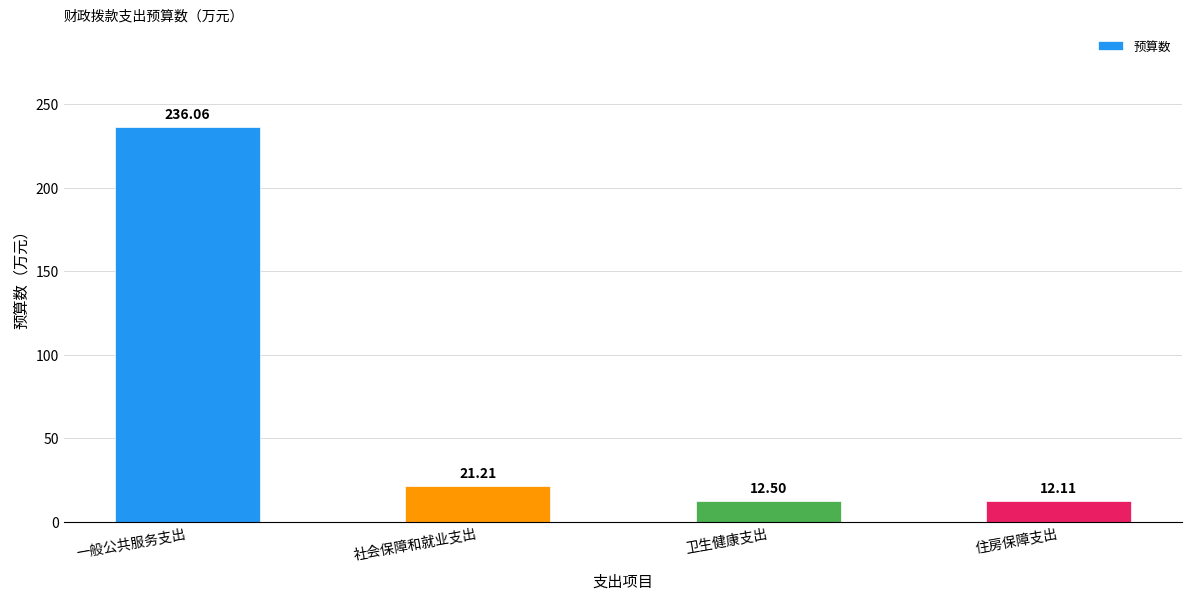

What position from the left is 卫生健康支出?

3